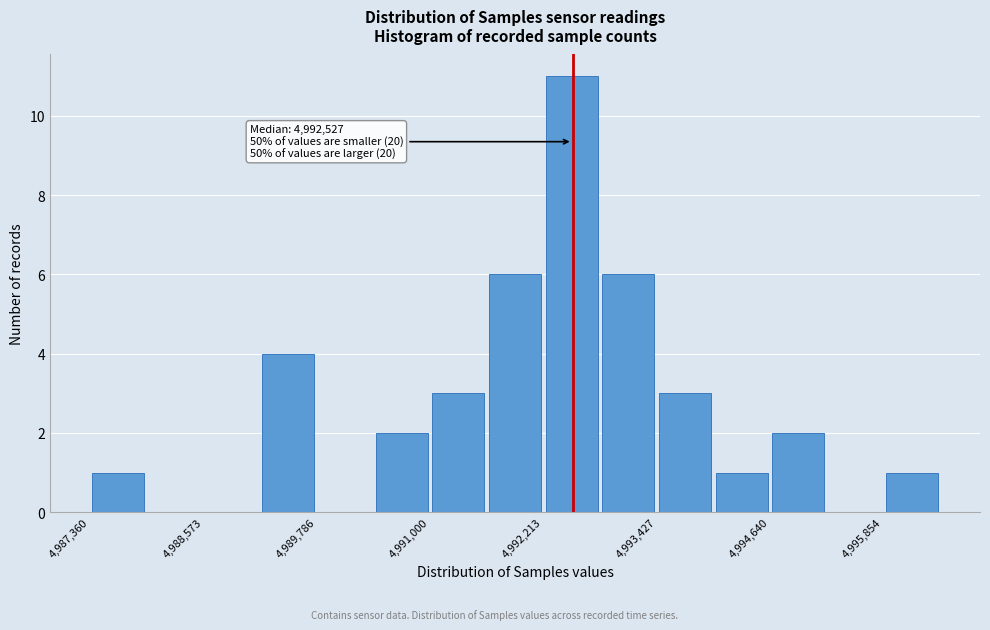

Around what value on the x-axis is the tallest bar? Give the approximate position of its centre, as read against the axis.

4992600